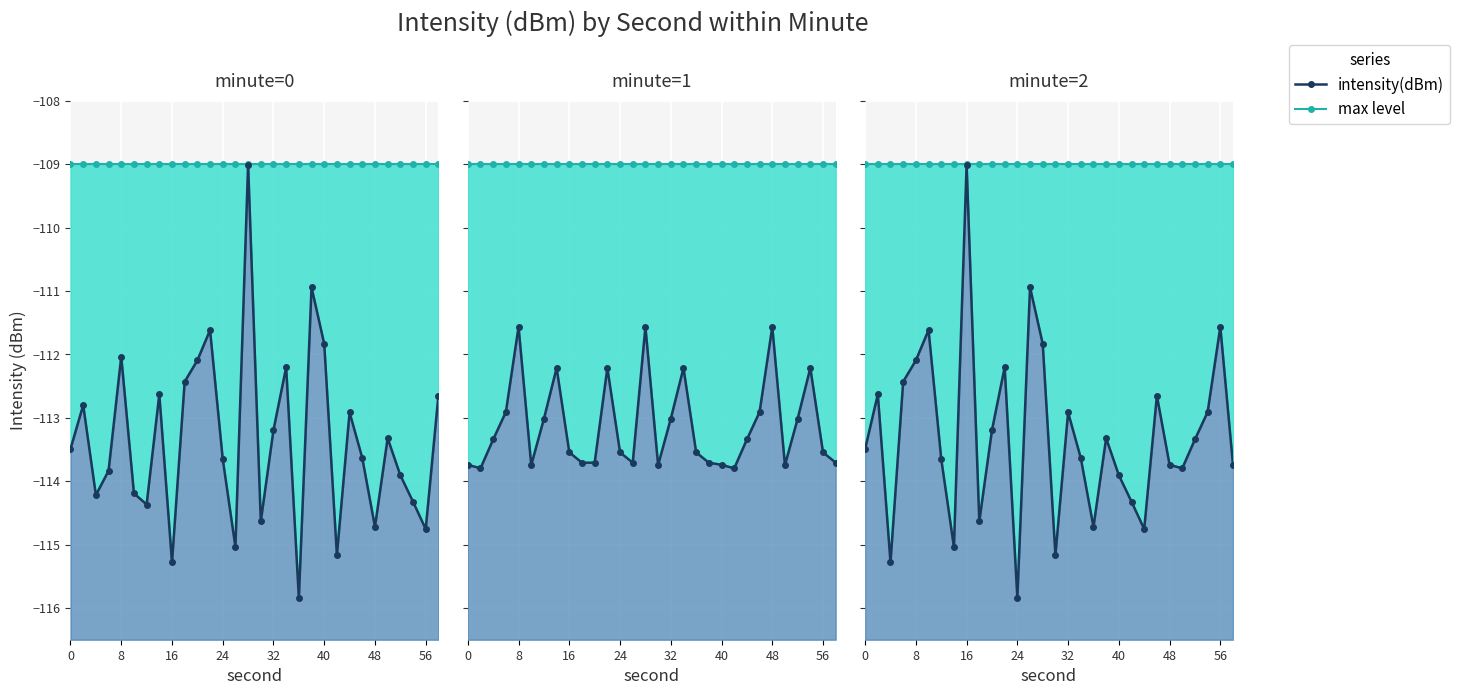

True or false: max level has a value of -109.0 at 24.

True